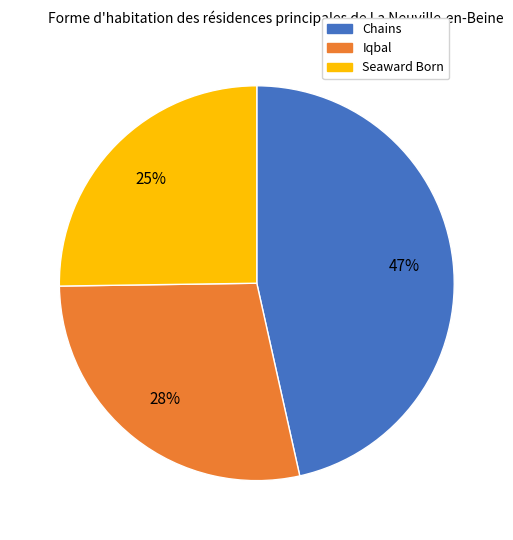

Which category has the biggest portion of the pie?

Chains